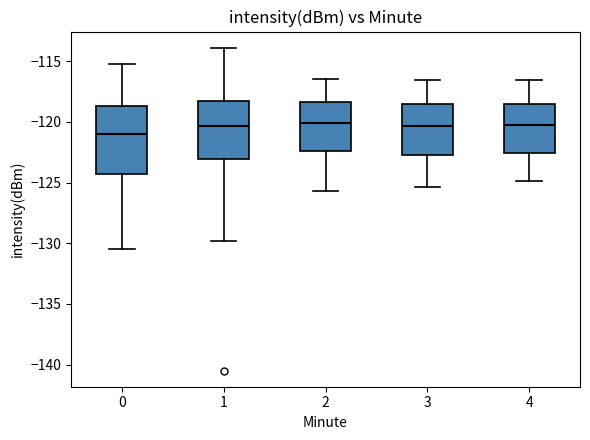

Reading left to right, transcribe this box plot: for each box, give where its median line is, the range the box spans, and where its two whiskers end, as read against the y-axis. The values are not printed on the chart, so give them approximately, as read against the axis.

0: median -121.0, box -124.5 to -118.5, whiskers -130.5 to -115.0
1: median -120.5, box -123.0 to -118.5, whiskers -130.0 to -114.0
2: median -120.0, box -122.5 to -118.5, whiskers -125.5 to -116.5
3: median -120.5, box -122.5 to -118.5, whiskers -125.5 to -116.5
4: median -120.0, box -122.5 to -118.5, whiskers -125.0 to -116.5